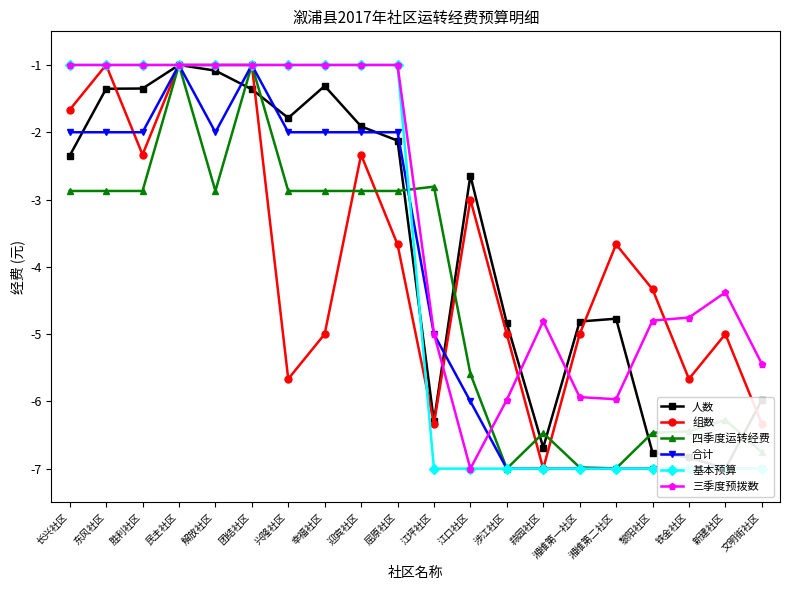

Reading left to right, transcribe all the data shown in this chart.

人数: -2.3	-1.4	-1.4	-1.0	-1.1	-1.4	-1.8	-1.3	-1.9	-2.1	-6.3	-2.6	-4.8	-6.7	-4.8	-4.8	-6.8	-6.8	-7.0	-6.0
组数: -1.7	-1.0	-2.3	-1.0	-1.0	-1.0	-5.7	-5.0	-2.3	-3.7	-6.3	-3.0	-5.0	-7.0	-5.0	-3.7	-4.3	-5.7	-5.0	-6.3
四季度运转经费: -2.9	-2.9	-2.9	-1.0	-2.9	-1.0	-2.9	-2.9	-2.9	-2.9	-2.8	-5.6	-7.0	-6.5	-7.0	-7.0	-6.5	-6.4	-6.3	-6.8
合计: -2.0	-2.0	-2.0	-1.0	-2.0	-1.0	-2.0	-2.0	-2.0	-2.0	-5.0	-6.0	-7.0	-7.0	-7.0	-7.0	-7.0	-7.0	-7.0	-7.0
基本预算: -1.0	-1.0	-1.0	-1.0	-1.0	-1.0	-1.0	-1.0	-1.0	-1.0	-7.0	-7.0	-7.0	-7.0	-7.0	-7.0	-7.0	-7.0	-7.0	-7.0
三季度预拨数: -1.0	-1.0	-1.0	-1.0	-1.0	-1.0	-1.0	-1.0	-1.0	-1.0	-5.0	-7.0	-6.0	-4.8	-5.9	-6.0	-4.8	-4.8	-4.4	-5.4